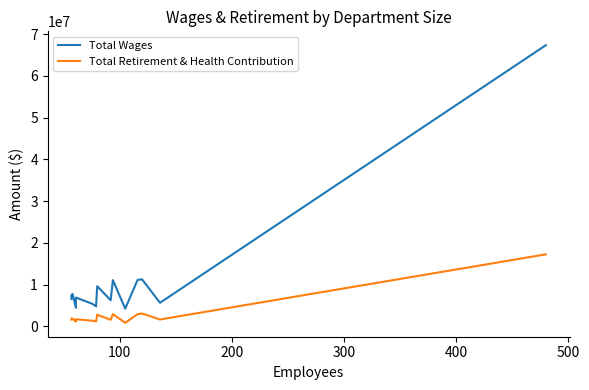

In Total Wages, how many points are higher than both neighbors (excluding endpoints)?

5